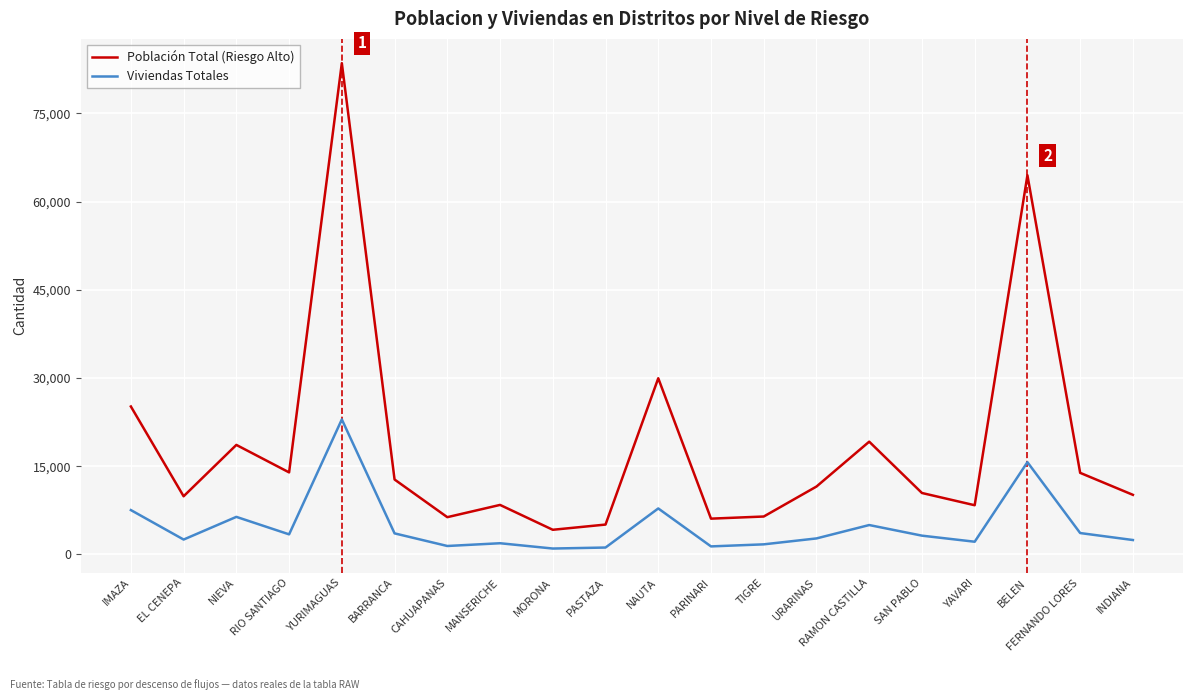

What is the smallest value displayed?

1002